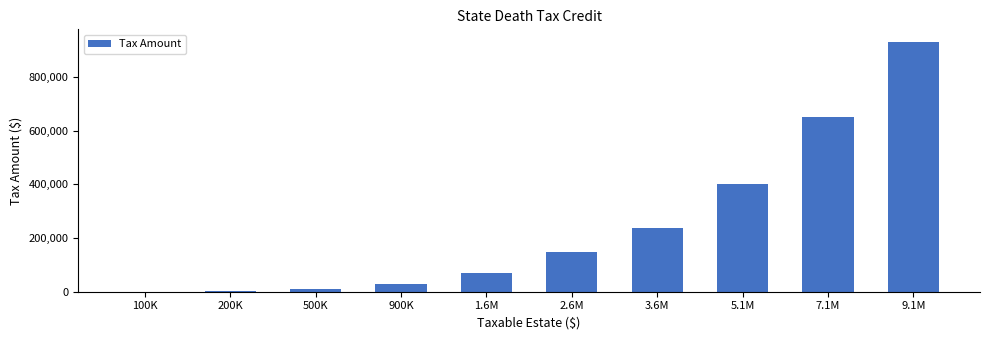

The value at 3.6M is 238800. True or false?

True